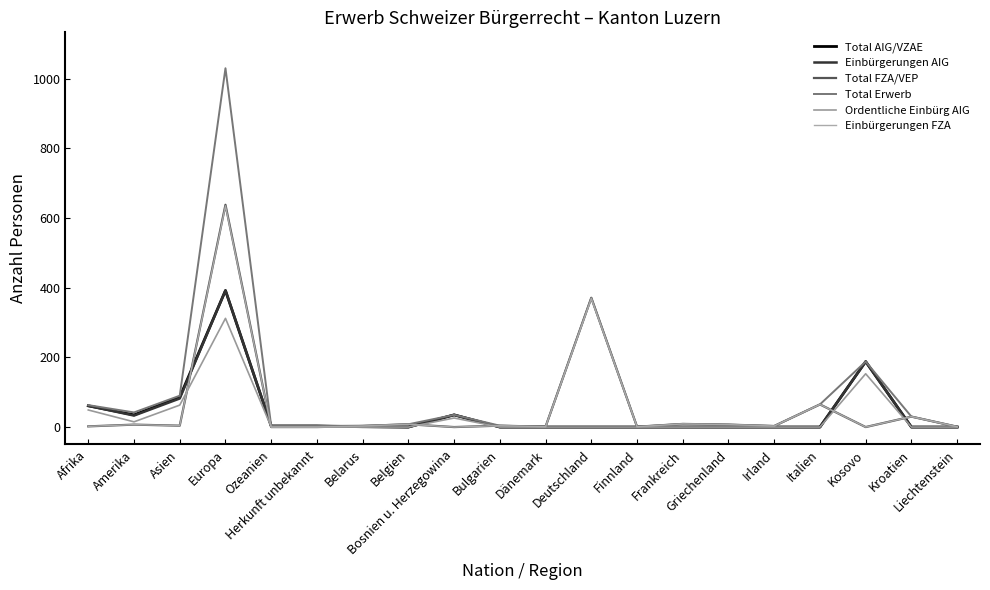

How many series are shown in this chart?

6